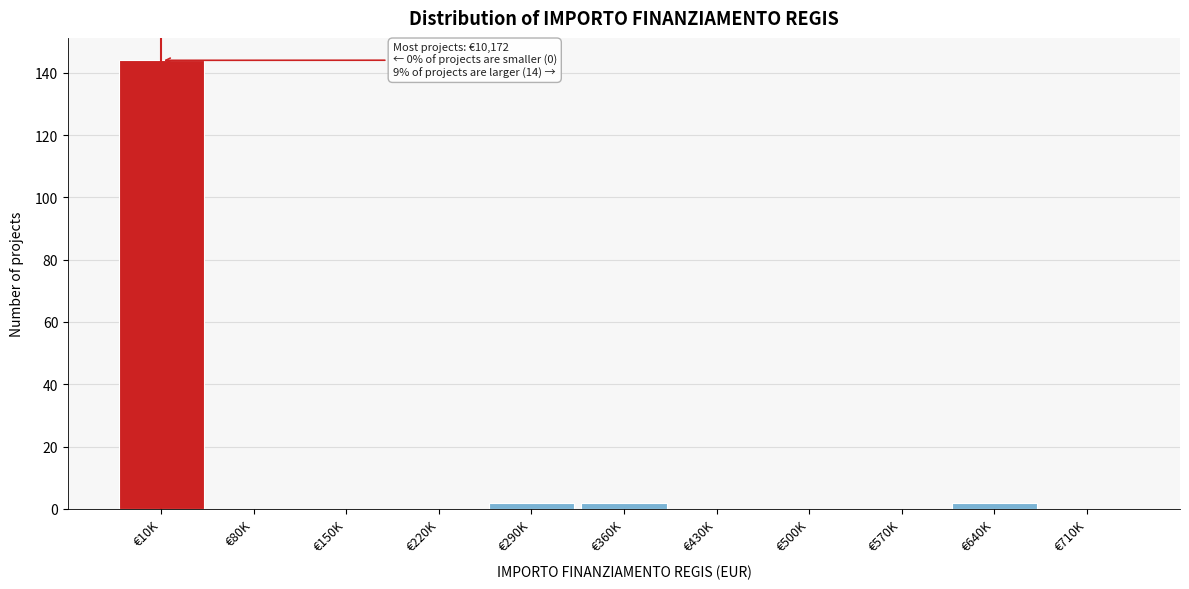

Reading left to right, what are all the values shown in this chart?

€10K=144	€80K=0	€150K=0	€220K=0	€290K=2	€360K=2	€430K=0	€500K=0	€570K=0	€640K=2	€710K=0